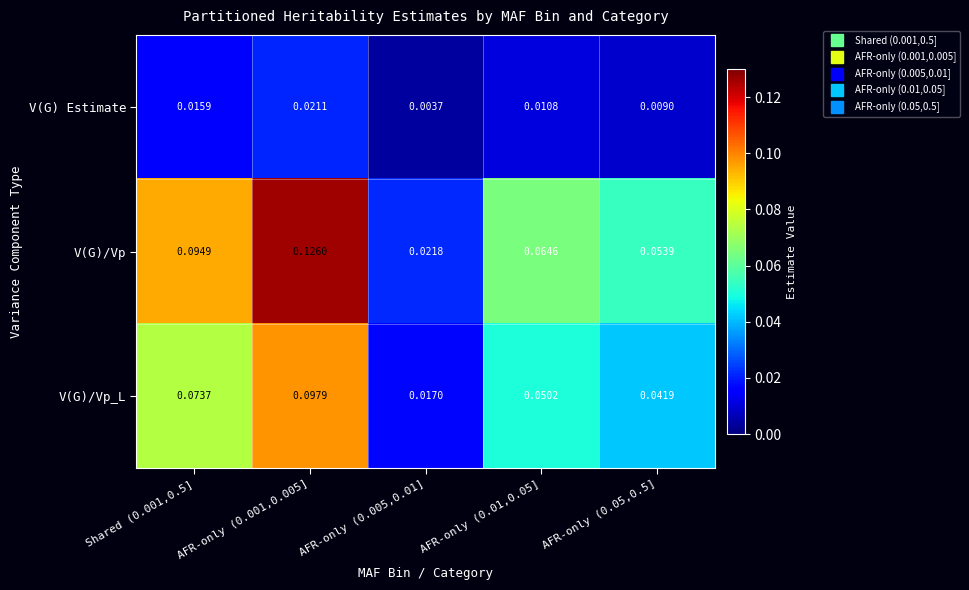

Which series has the widest spread of values?

V(G)/Vp